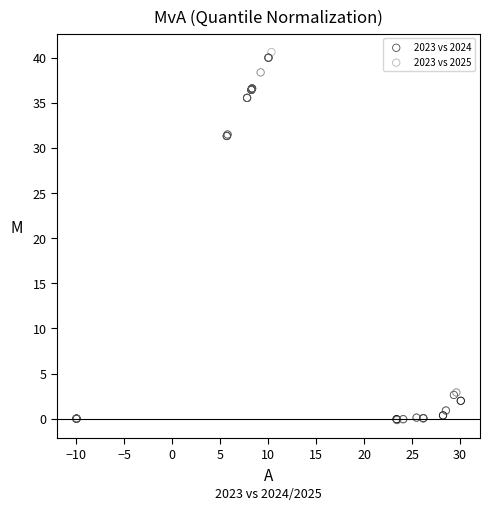

Which series has the largest Y range (max minus min)?

2023 vs 2025